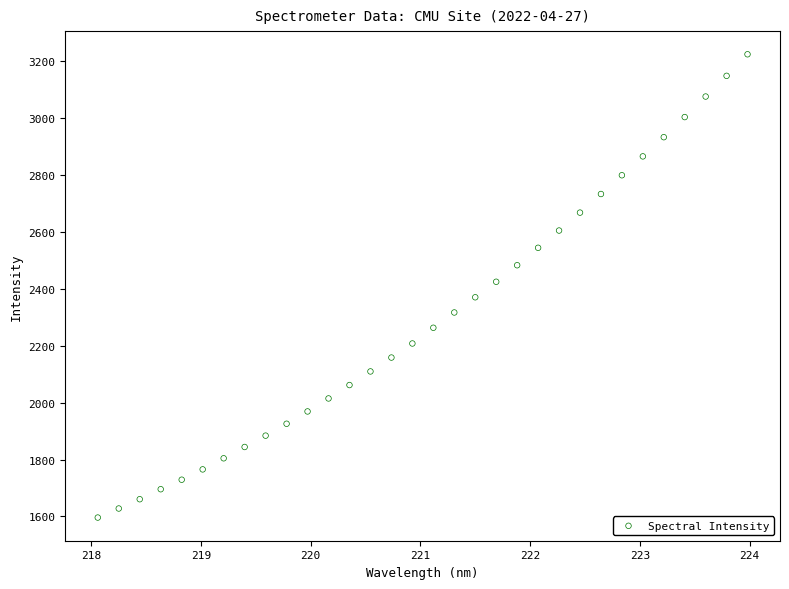

What is the range of Y values (max minus min)?

1627.3